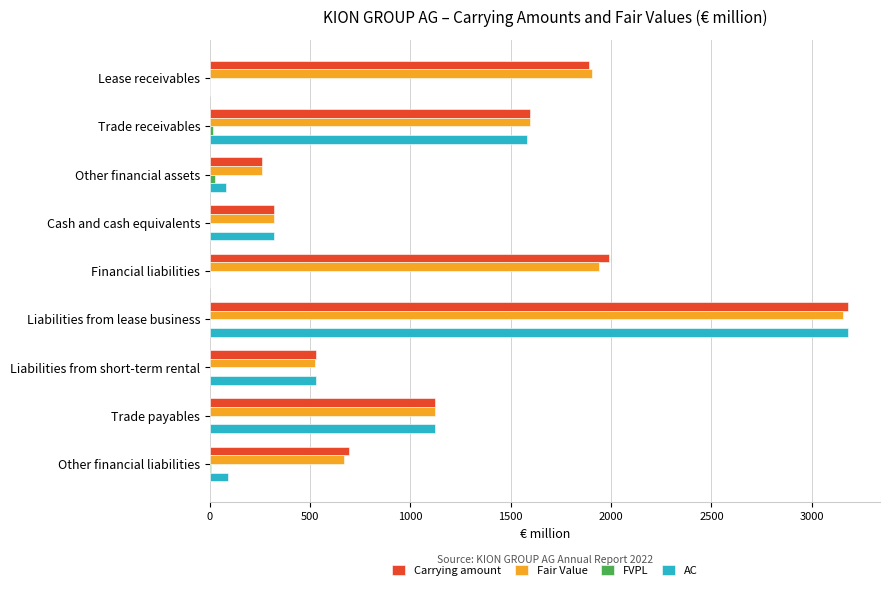

How many data points in Carrying amount are above 1124?

5